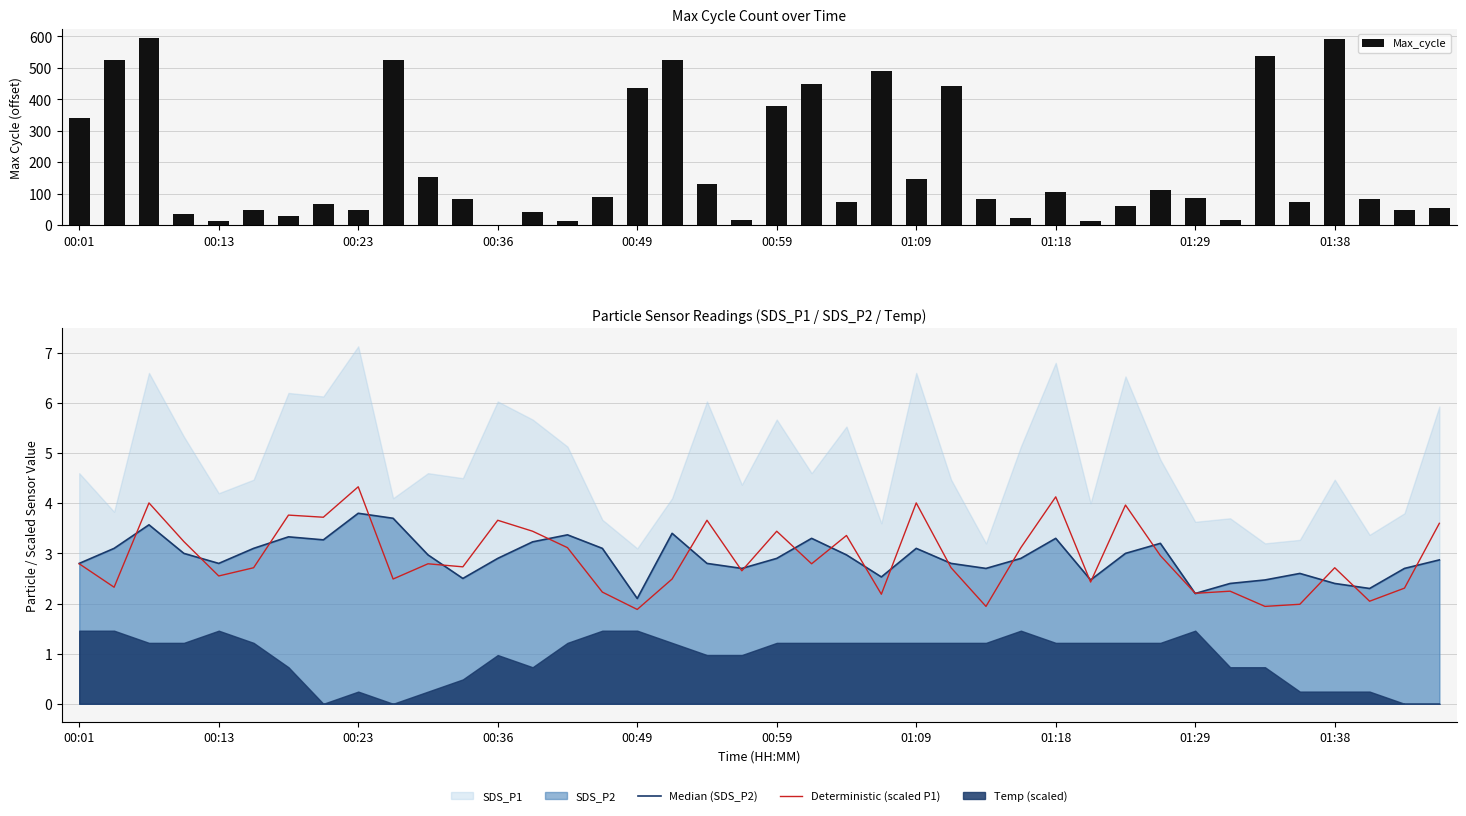

How many categories are shown in the chart?

40